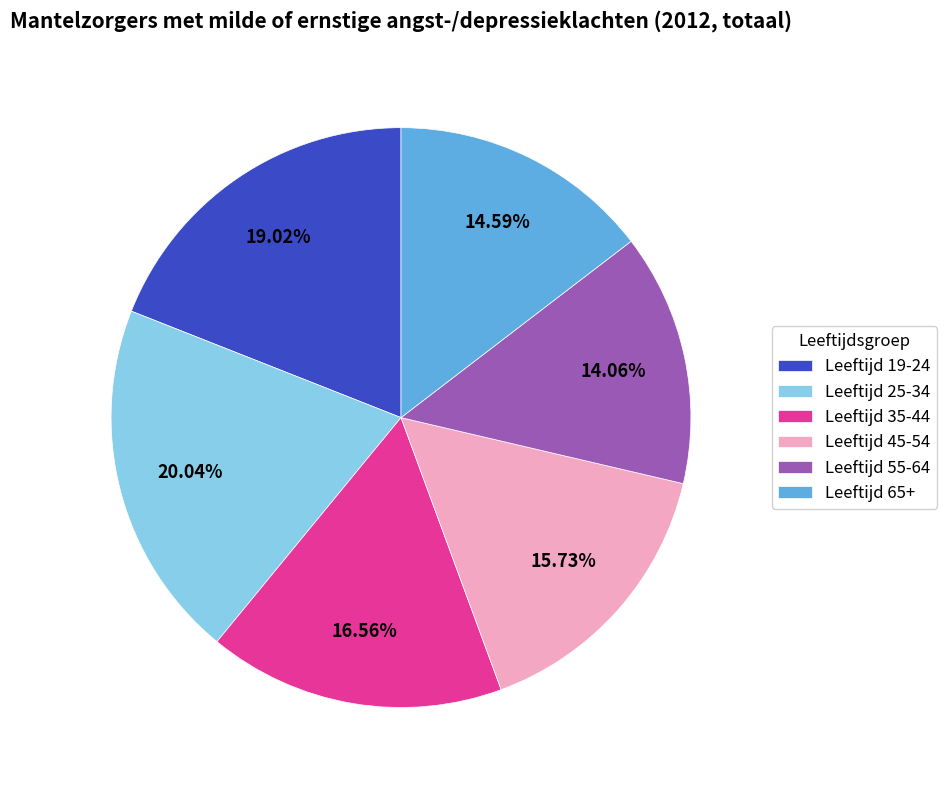

Is there a majority slice in this chart?

No